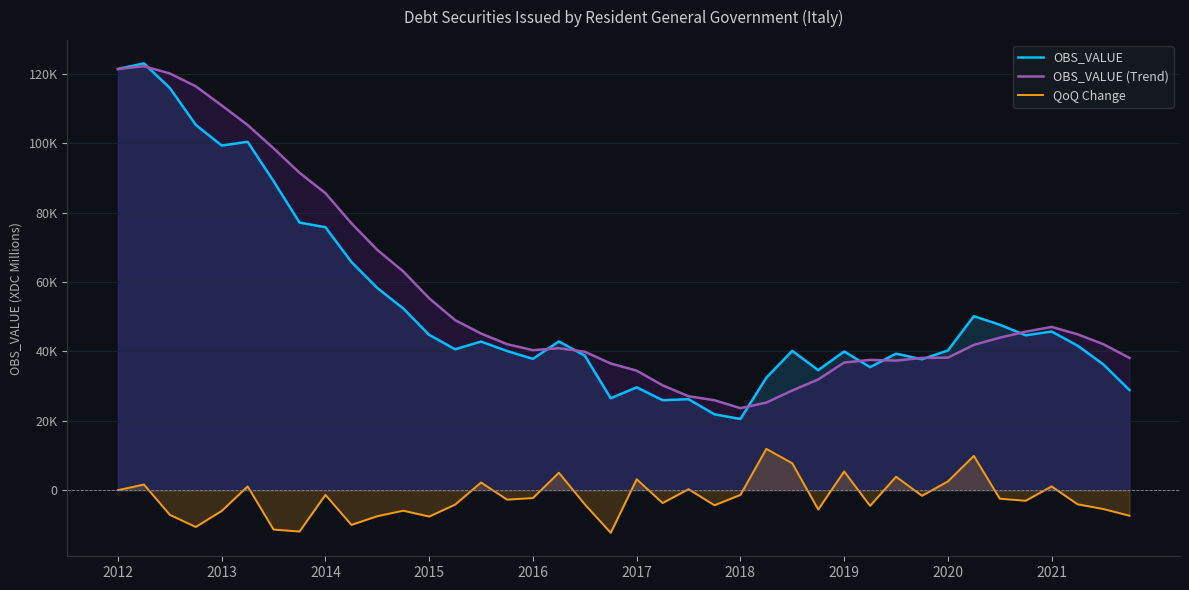

Is it true that OBS_VALUE equals 17245.1 at 29?

False